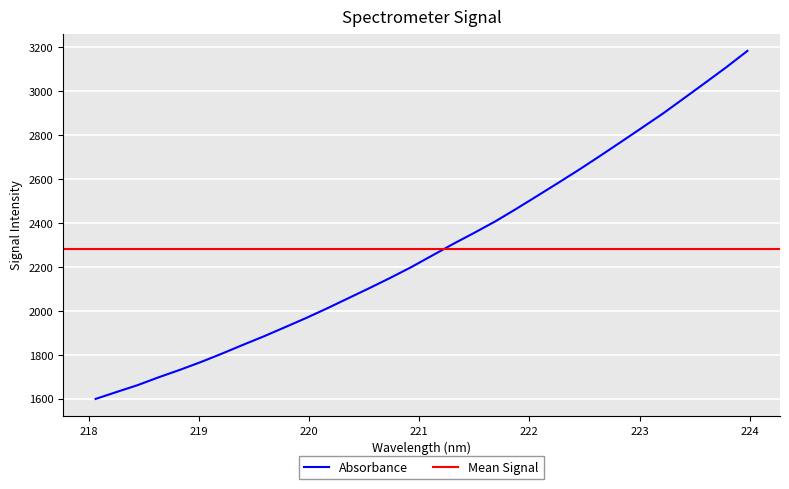

What is the label of the 17th point from the left?

221.1174